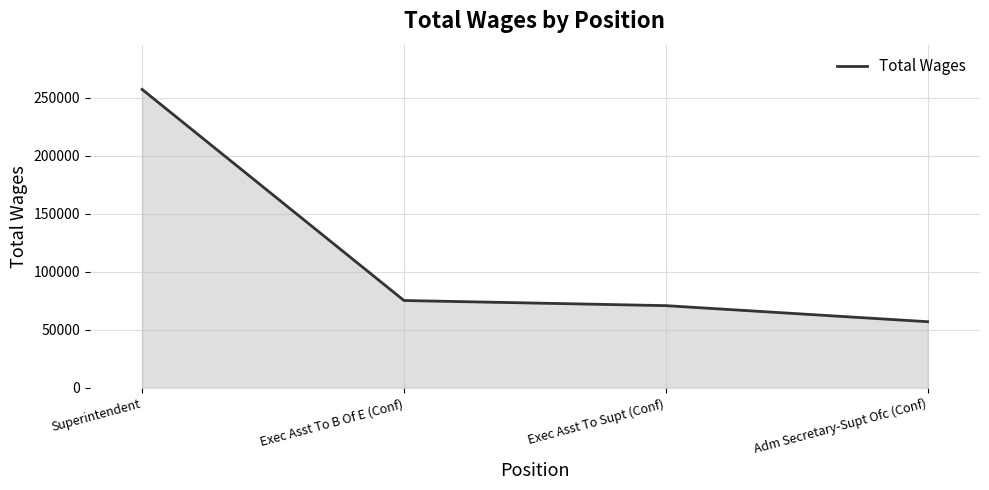

How many lines are shown in the chart?

1